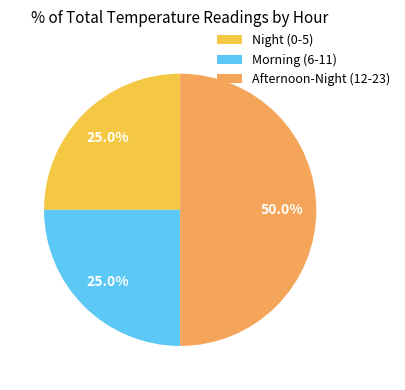

Is Night (0-5) the majority of the pie?

No